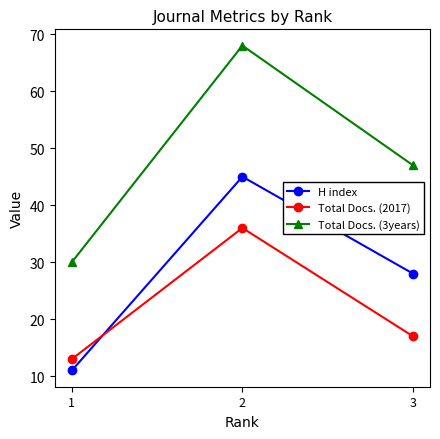

Which label corresponds to the smallest value in the chart?

1